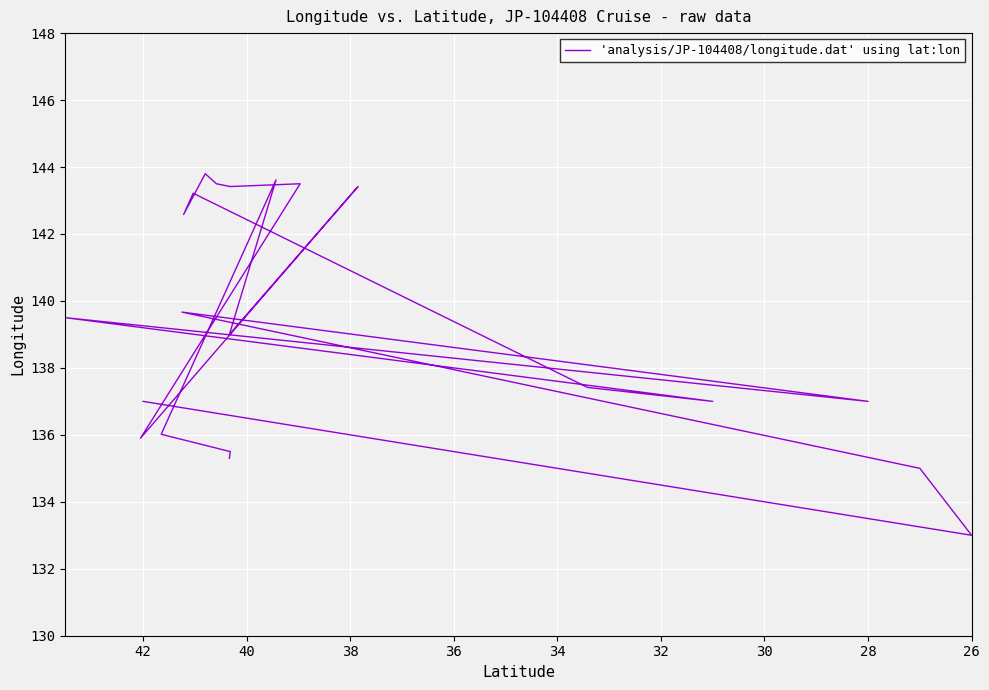

What is the maximum value shown in the chart?

143.8